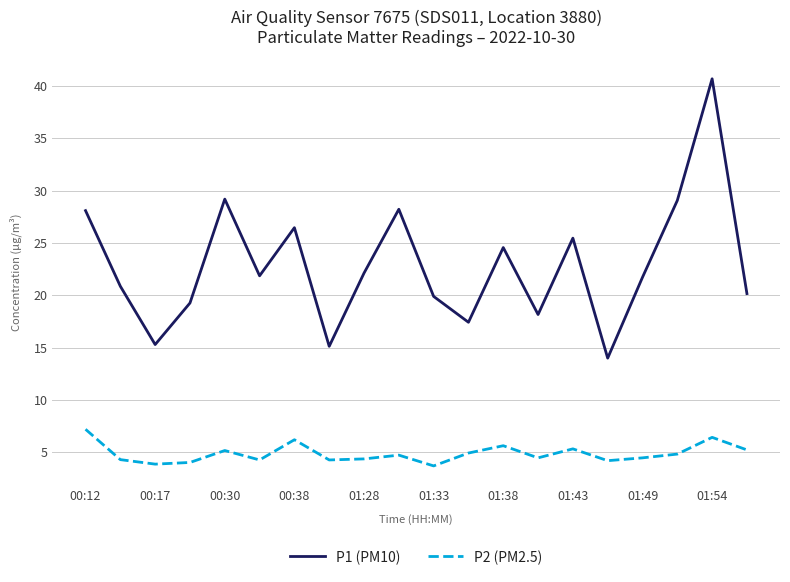

What is the difference between the maximum and minimum values in the P2 (PM2.5) series?

3.5